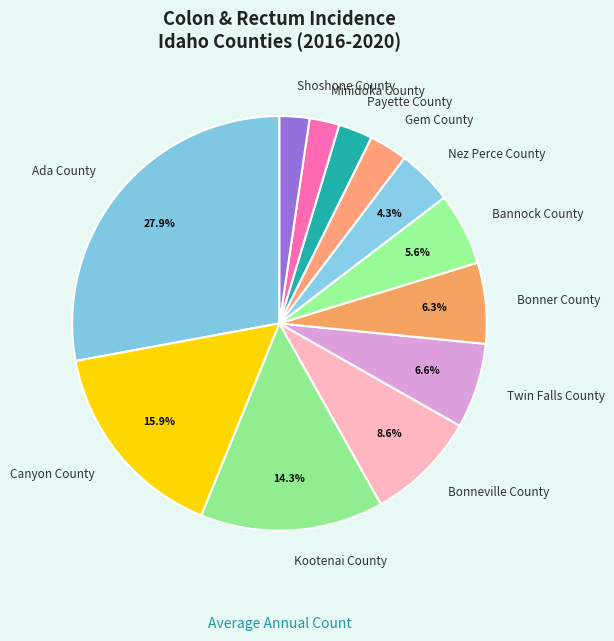

How much of the chart is everything except Bonneville County?

91.4%